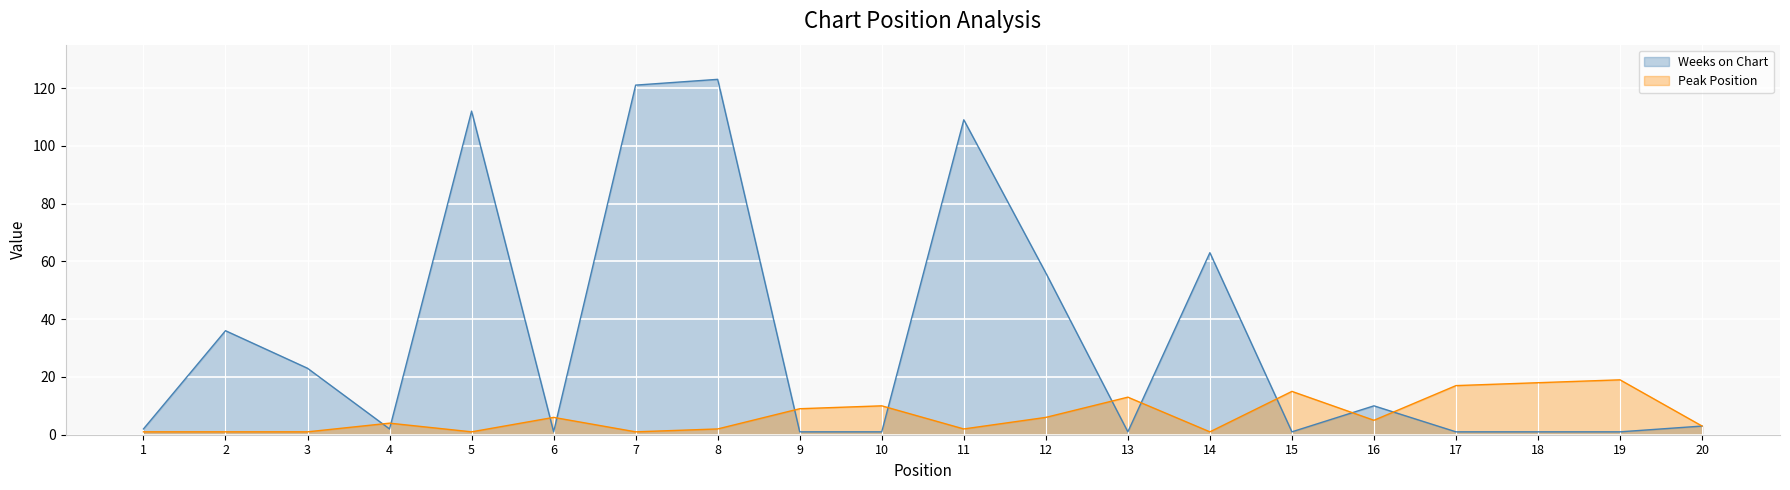

Between 4 and 18, which series saw the biggest shift?

Peak Position